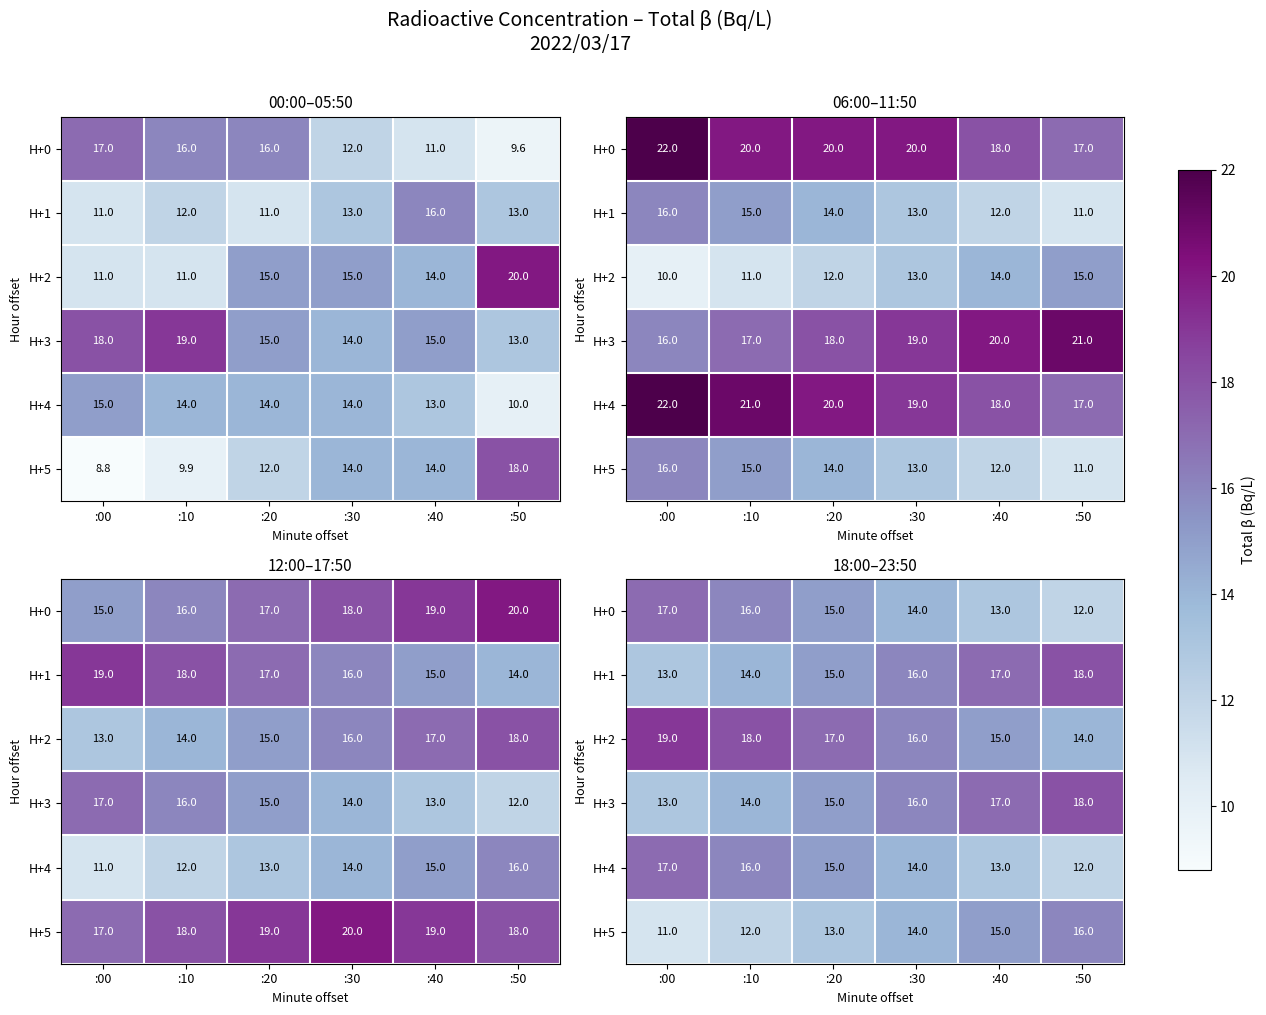

At how many categories does at least one series exceed 12?

6